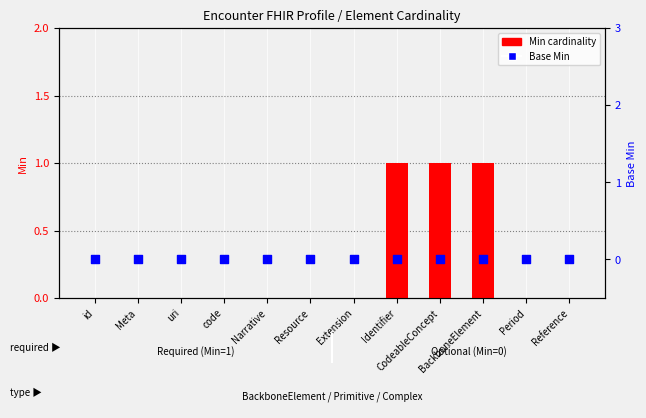

Which series has the largest Y range (max minus min)?

Min cardinality